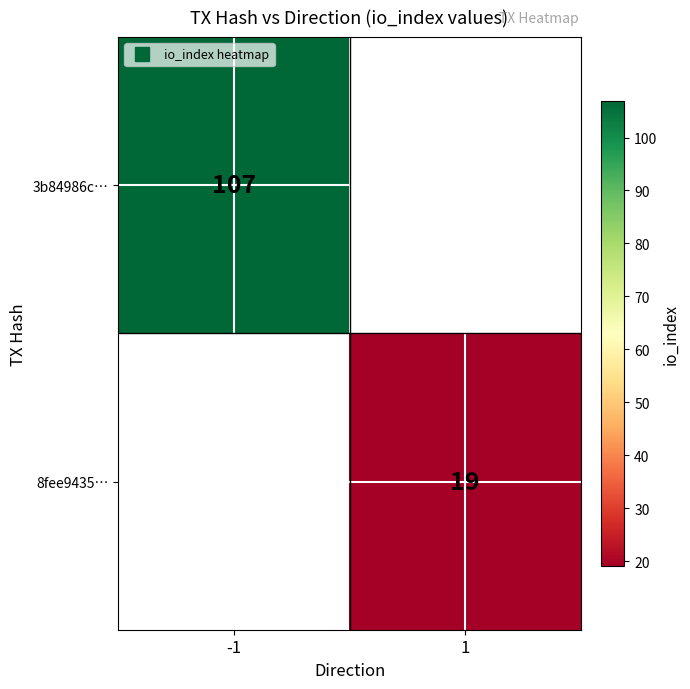

At how many categories does at least one series exceed 23?

1